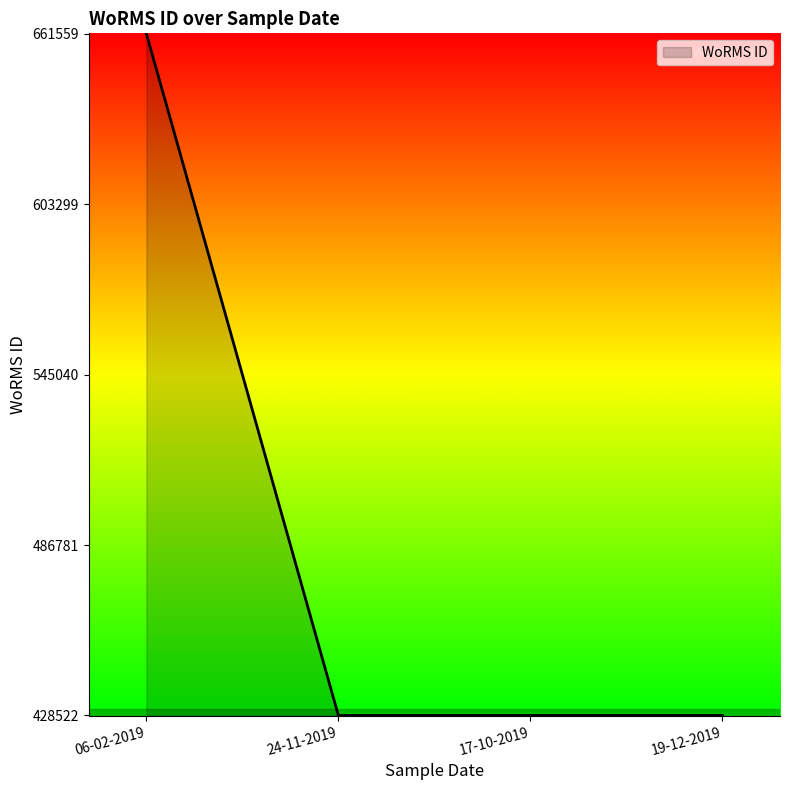

Count the values in the range 428522 to 661559.

4